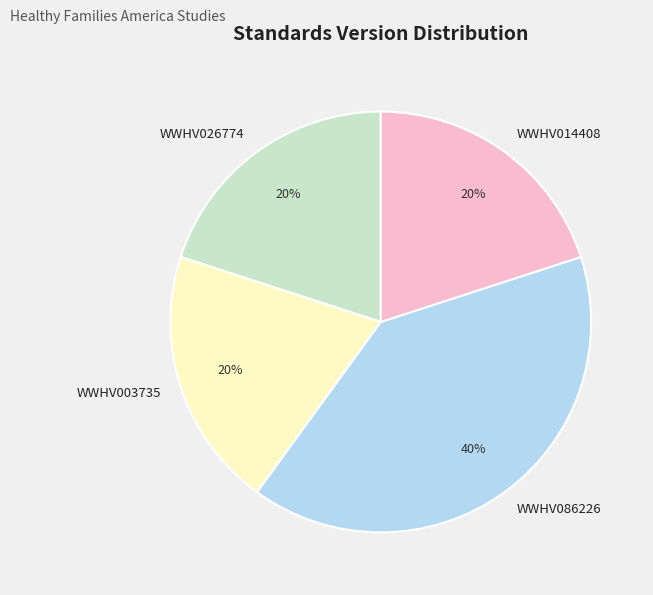

Which category has the biggest portion of the pie?

WWHV086226